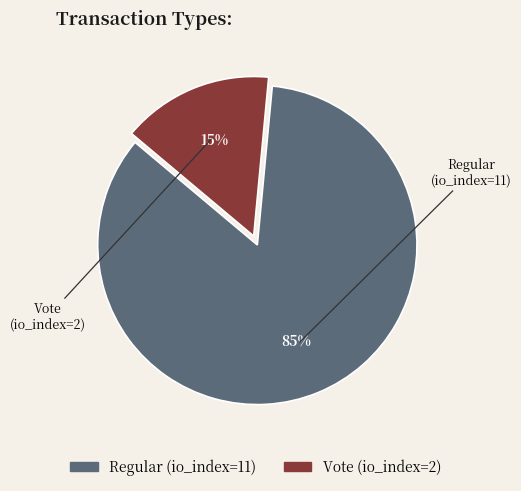

Count the number of slices in the pie.

2